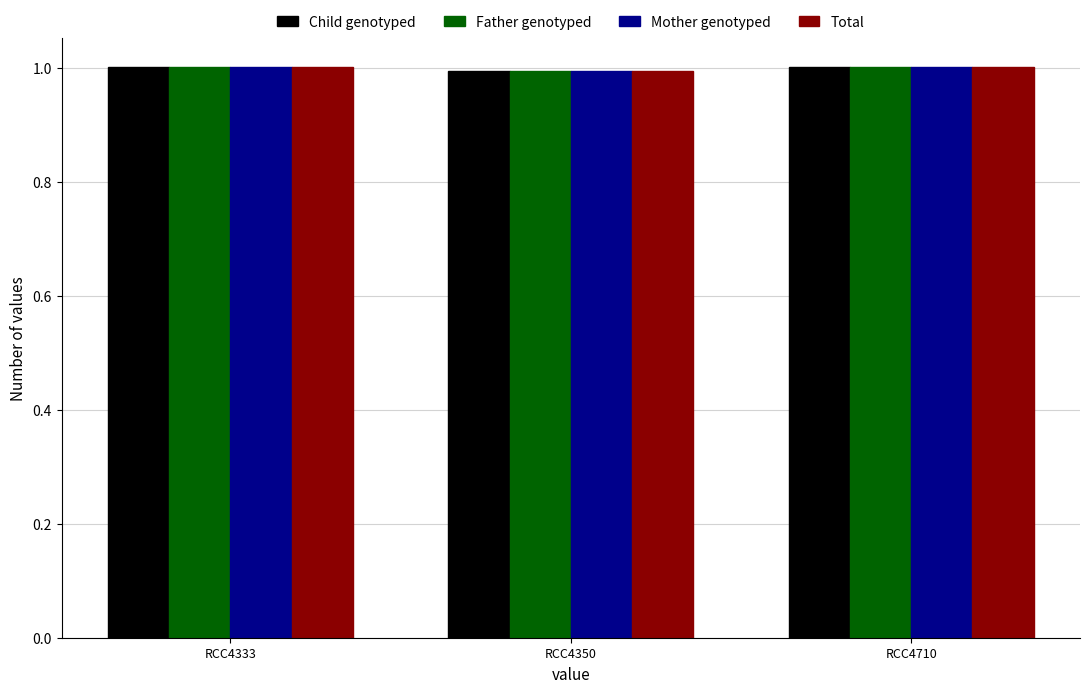

What is the sum of the Mother genotyped values at RCC4710 and RCC4350?

2.0